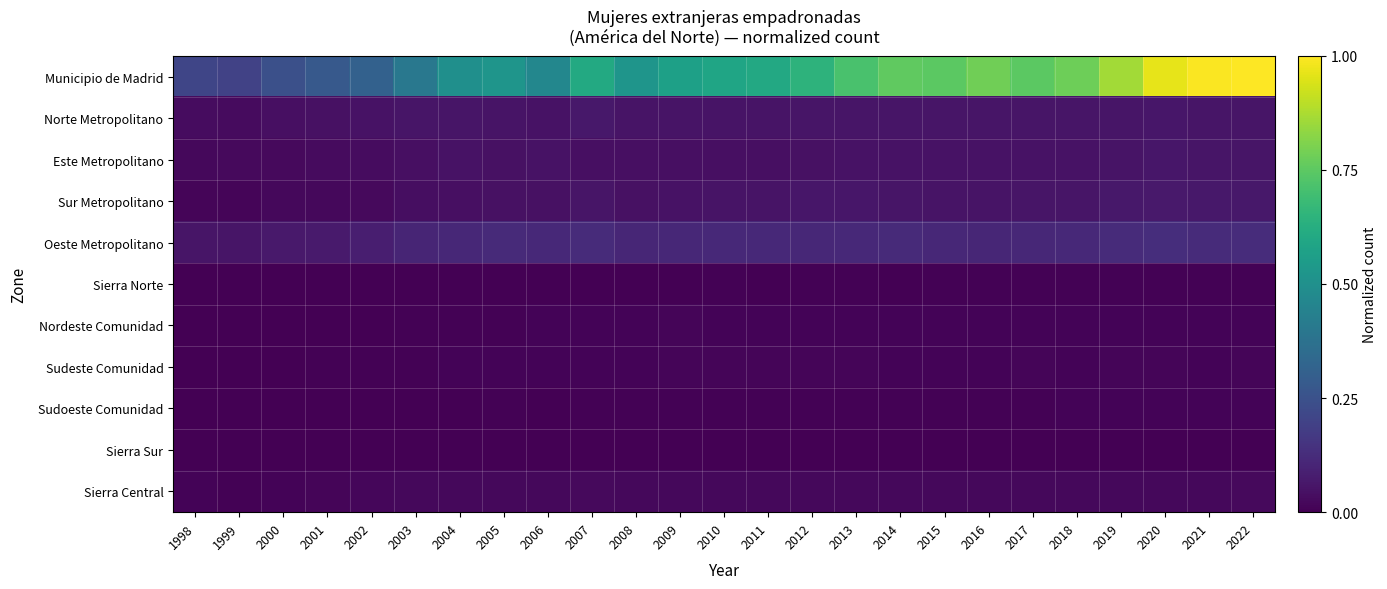

Reading right to left, transcribe all the data shown in this chart.

Municipio de Madrid: 2022=1.0	2021=1.0	2020=1.0	2019=0.9	2018=0.8	2017=0.7	2016=0.8	2015=0.7	2014=0.8	2013=0.7	2012=0.6	2011=0.6	2010=0.6	2009=0.6	2008=0.5	2007=0.6	2006=0.5	2005=0.5	2004=0.5	2003=0.4	2002=0.3	2001=0.3	2000=0.2	1999=0.2	1998=0.2
Norte Metropolitano: 2022=0.1	2021=0.1	2020=0.1	2019=0.1	2018=0.1	2017=0.1	2016=0.1	2015=0.1	2014=0.1	2013=0.1	2012=0.1	2011=0.1	2010=0.1	2009=0.1	2008=0.1	2007=0.1	2006=0.1	2005=0.1	2004=0.1	2003=0.1	2002=0.0	2001=0.0	2000=0.0	1999=0.0	1998=0.0
Este Metropolitano: 2022=0.1	2021=0.1	2020=0.1	2019=0.1	2018=0.1	2017=0.0	2016=0.0	2015=0.0	2014=0.0	2013=0.0	2012=0.0	2011=0.0	2010=0.0	2009=0.0	2008=0.0	2007=0.0	2006=0.0	2005=0.0	2004=0.0	2003=0.0	2002=0.0	2001=0.0	2000=0.0	1999=0.0	1998=0.0
Sur Metropolitano: 2022=0.1	2021=0.1	2020=0.1	2019=0.1	2018=0.1	2017=0.1	2016=0.1	2015=0.1	2014=0.1	2013=0.1	2012=0.1	2011=0.1	2010=0.1	2009=0.0	2008=0.0	2007=0.1	2006=0.0	2005=0.0	2004=0.0	2003=0.0	2002=0.0	2001=0.0	2000=0.0	1999=0.0	1998=0.0
Oeste Metropolitano: 2022=0.1	2021=0.1	2020=0.1	2019=0.1	2018=0.1	2017=0.1	2016=0.1	2015=0.1	2014=0.1	2013=0.1	2012=0.1	2011=0.1	2010=0.1	2009=0.1	2008=0.1	2007=0.1	2006=0.1	2005=0.1	2004=0.1	2003=0.1	2002=0.1	2001=0.1	2000=0.1	1999=0.1	1998=0.1
Sierra Norte: 2022=0.0	2021=0.0	2020=0.0	2019=0.0	2018=0.0	2017=0.0	2016=0.0	2015=0.0	2014=0.0	2013=0.0	2012=0.0	2011=0.0	2010=0.0	2009=0.0	2008=0.0	2007=0.0	2006=0.0	2005=0.0	2004=0.0	2003=0.0	2002=0.0	2001=0.0	2000=0.0	1999=0.0	1998=0.0
Nordeste Comunidad: 2022=0.0	2021=0.0	2020=0.0	2019=0.0	2018=0.0	2017=0.0	2016=0.0	2015=0.0	2014=0.0	2013=0.0	2012=0.0	2011=0.0	2010=0.0	2009=0.0	2008=0.0	2007=0.0	2006=0.0	2005=0.0	2004=0.0	2003=0.0	2002=0.0	2001=0.0	2000=0.0	1999=0.0	1998=0.0
Sudeste Comunidad: 2022=0.0	2021=0.0	2020=0.0	2019=0.0	2018=0.0	2017=0.0	2016=0.0	2015=0.0	2014=0.0	2013=0.0	2012=0.0	2011=0.0	2010=0.0	2009=0.0	2008=0.0	2007=0.0	2006=0.0	2005=0.0	2004=0.0	2003=0.0	2002=0.0	2001=0.0	2000=0.0	1999=0.0	1998=0.0
Sudoeste Comunidad: 2022=0.0	2021=0.0	2020=0.0	2019=0.0	2018=0.0	2017=0.0	2016=0.0	2015=0.0	2014=0.0	2013=0.0	2012=0.0	2011=0.0	2010=0.0	2009=0.0	2008=0.0	2007=0.0	2006=0.0	2005=0.0	2004=0.0	2003=0.0	2002=0.0	2001=0.0	2000=0.0	1999=0.0	1998=0.0
Sierra Sur: 2022=0.0	2021=0.0	2020=0.0	2019=0.0	2018=0.0	2017=0.0	2016=0.0	2015=0.0	2014=0.0	2013=0.0	2012=0.0	2011=0.0	2010=0.0	2009=0.0	2008=0.0	2007=0.0	2006=0.0	2005=0.0	2004=0.0	2003=0.0	2002=0.0	2001=0.0	2000=0.0	1999=0.0	1998=0.0
Sierra Central: 2022=0.0	2021=0.0	2020=0.0	2019=0.0	2018=0.0	2017=0.0	2016=0.0	2015=0.0	2014=0.0	2013=0.0	2012=0.0	2011=0.0	2010=0.0	2009=0.0	2008=0.0	2007=0.0	2006=0.0	2005=0.0	2004=0.0	2003=0.0	2002=0.0	2001=0.0	2000=0.0	1999=0.0	1998=0.0